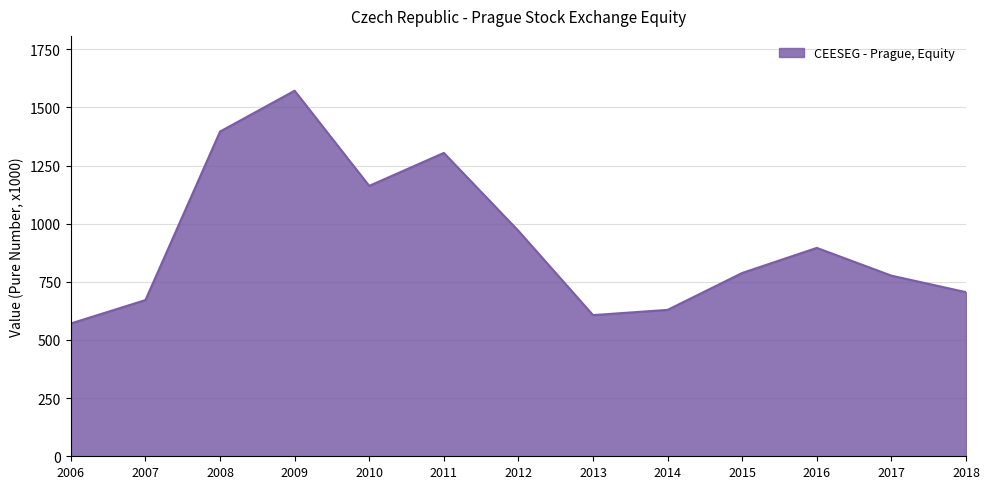

Reading left to right, transcribe all the data shown in this chart.

2006=571.0	2007=671.6	2008=1396.2	2009=1571.8	2010=1162.6	2011=1304.4	2012=969.3	2013=607.0	2014=629.5	2015=788.3	2016=896.0	2017=776.6	2018=705.6